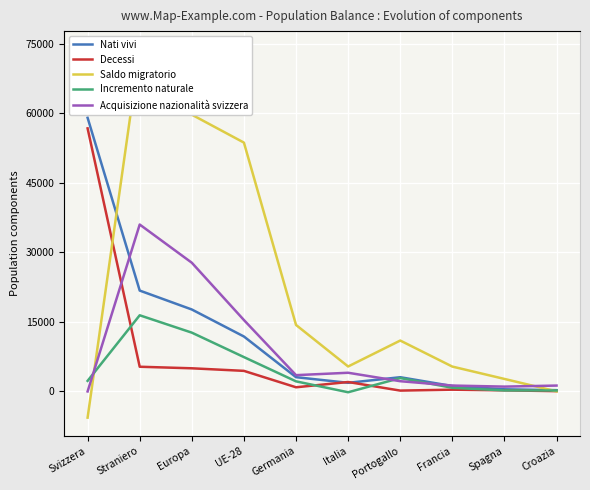

At which label does Incremento naturale first exceed 2283?

Straniero